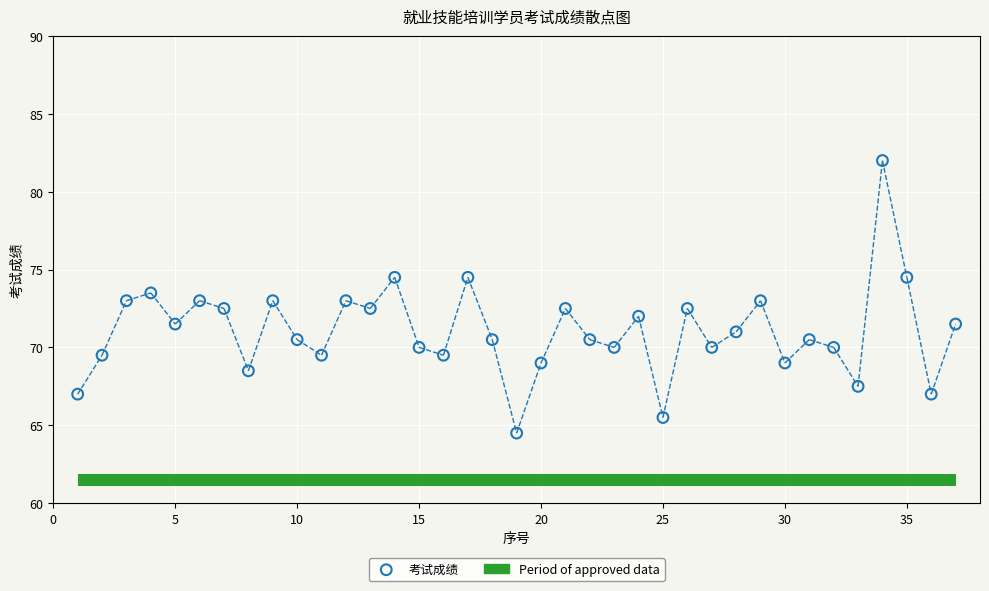

What is the range of X values (max minus min)?

36.0